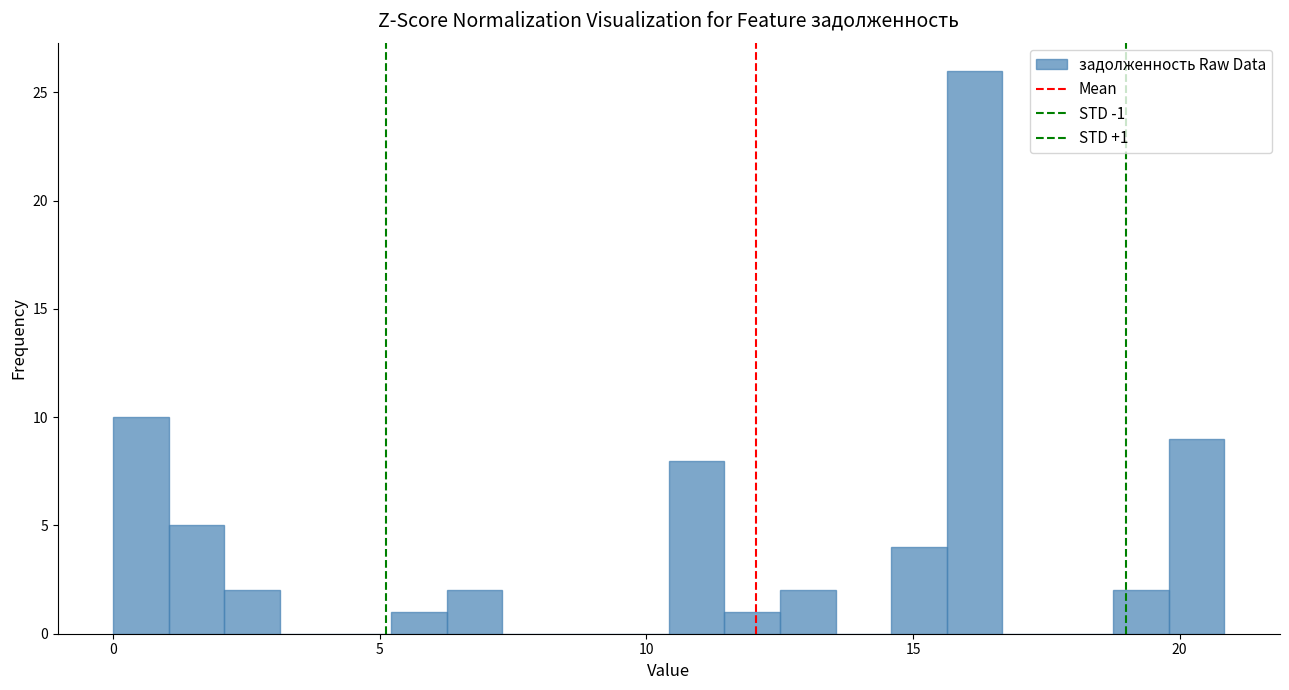

Read against the x-axis, roughly where is the centre of the tallest bar?

16.0